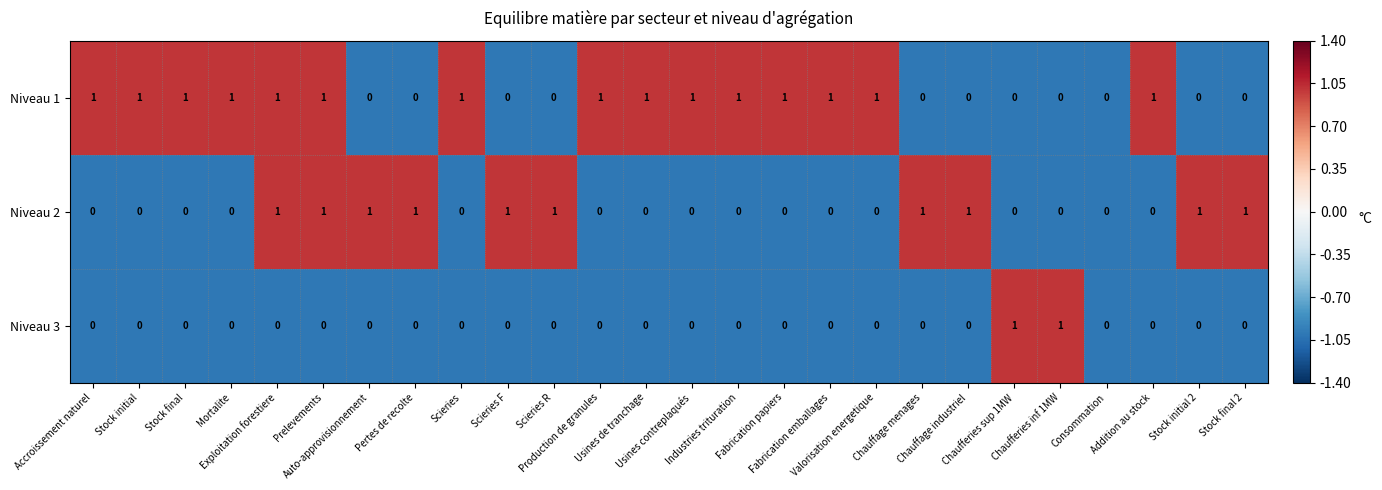

Count the Niveau 2 values in the range 0 to 1.

26